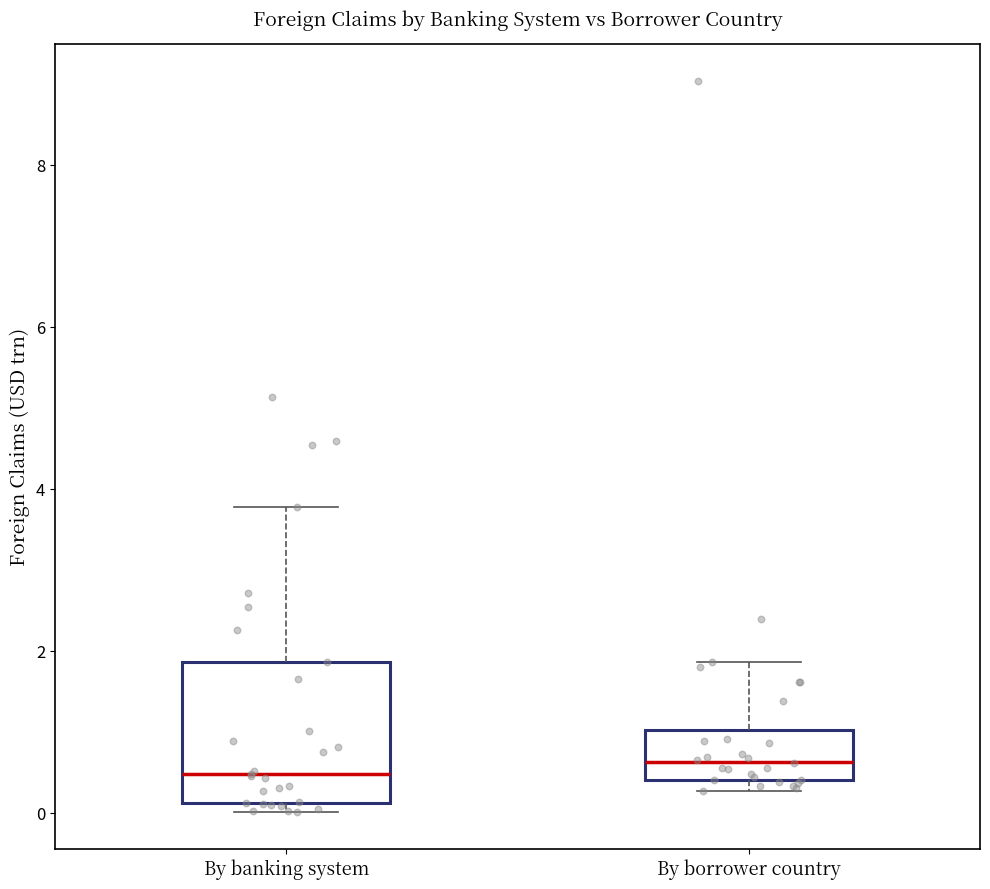

Where is the lower edge of the box for By borrower country on the y-axis? The values are not printed on the chart, so give them approximately, as read against the axis.

0.4